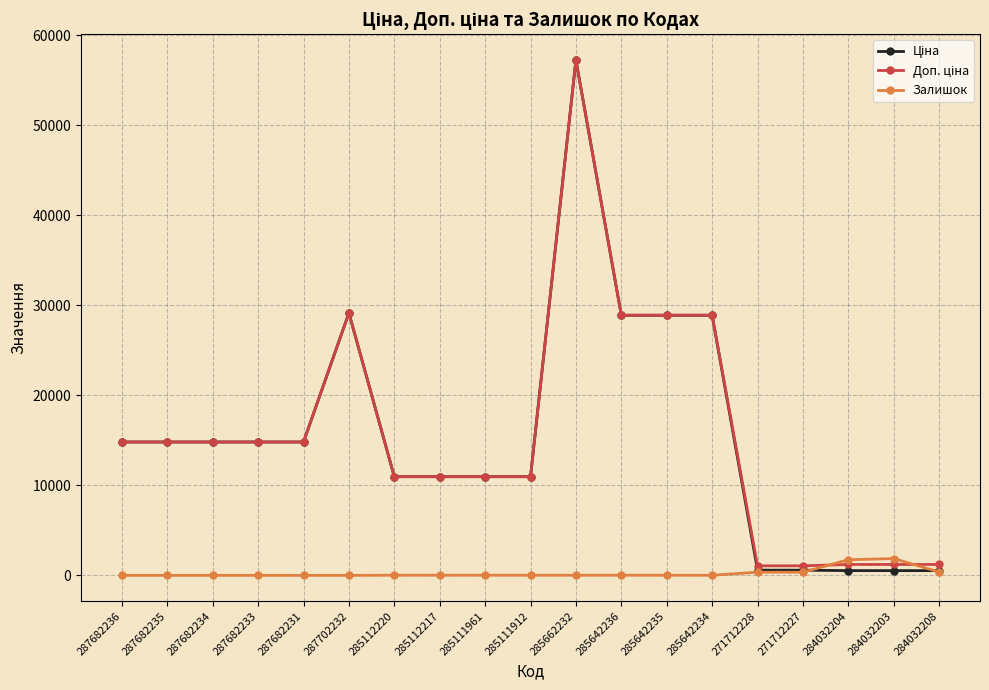

What is the spread (max minus min) of values at 287702232?

29152.3